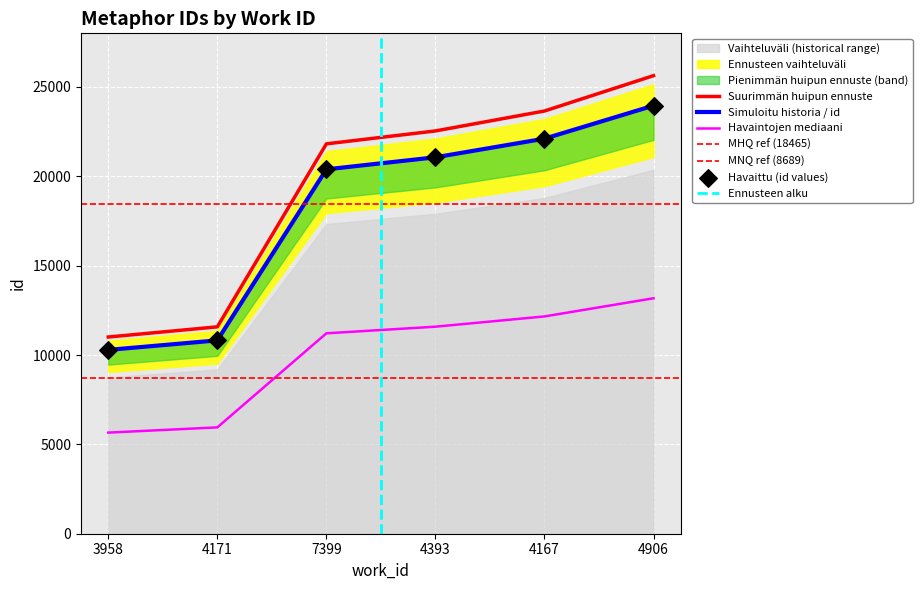

Between 4171 and 3958, which is larger?

4171